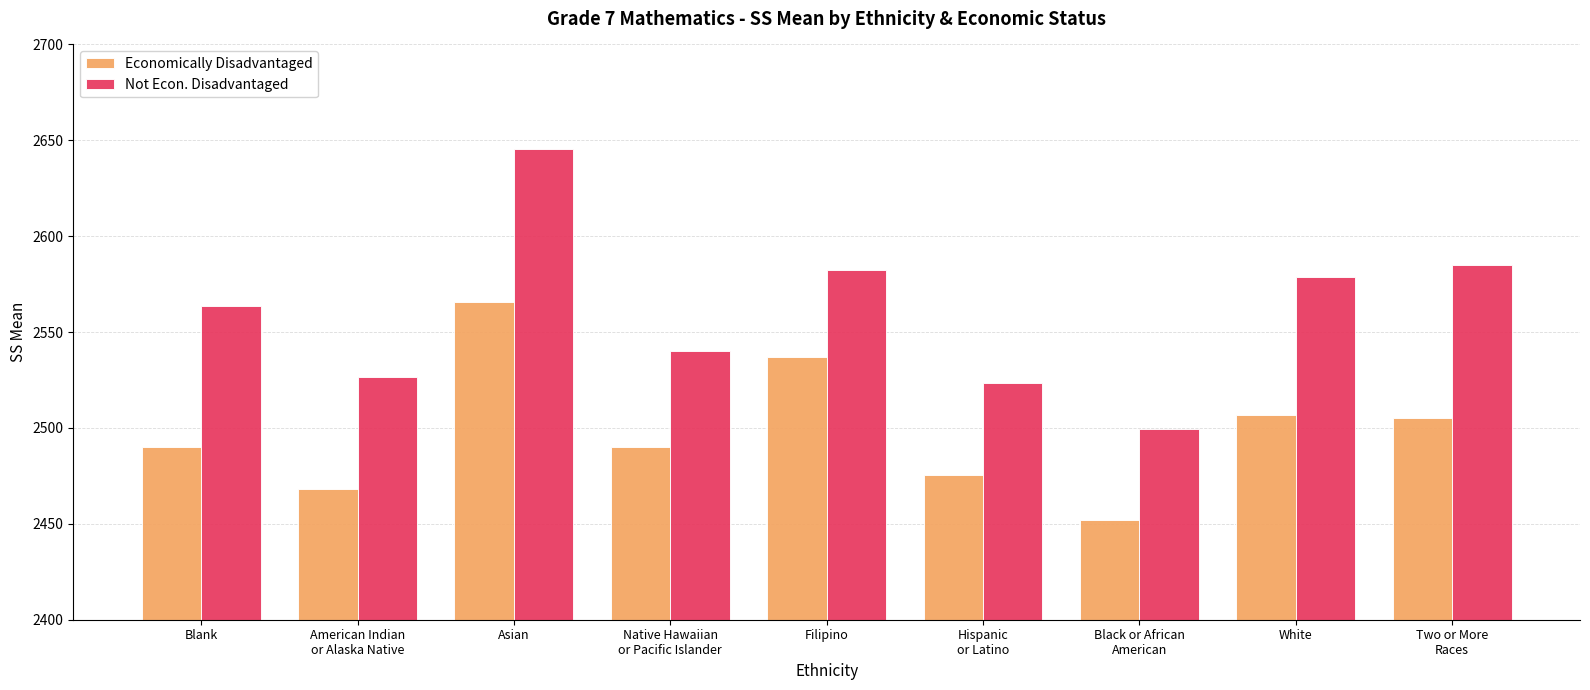

Between Hispanic
or Latino and White, which series saw the biggest shift?

Not Econ. Disadvantaged